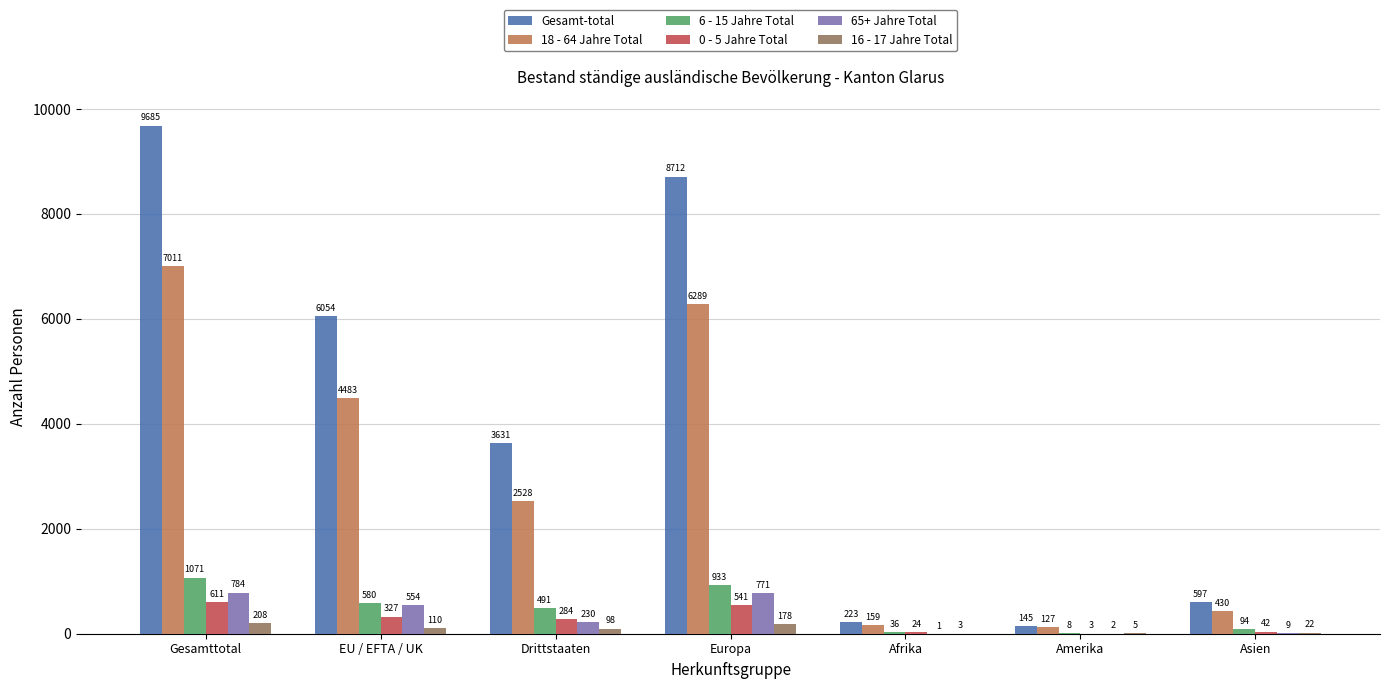

How many groups of bars are there?

7